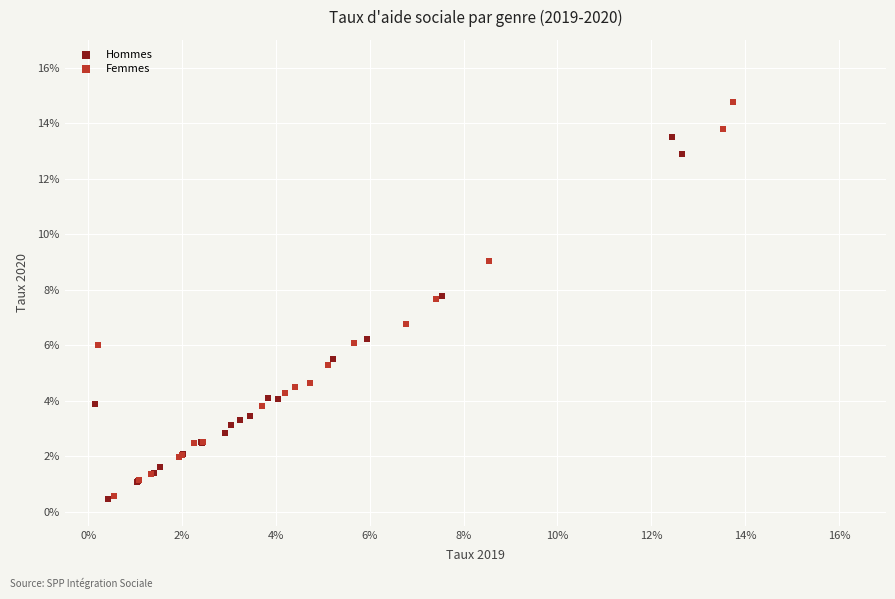

Which series has the largest Y range (max minus min)?

Femmes